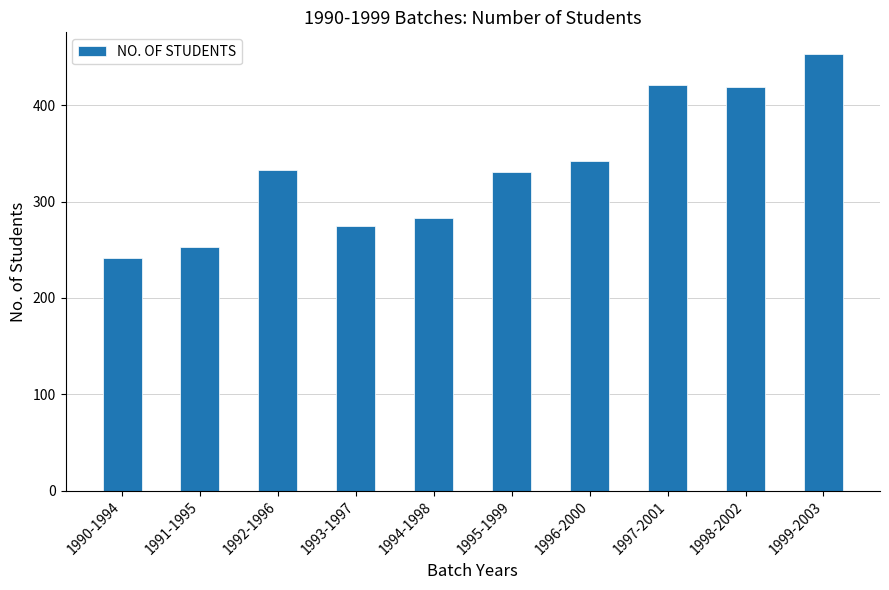

How many data points does each series have?

10